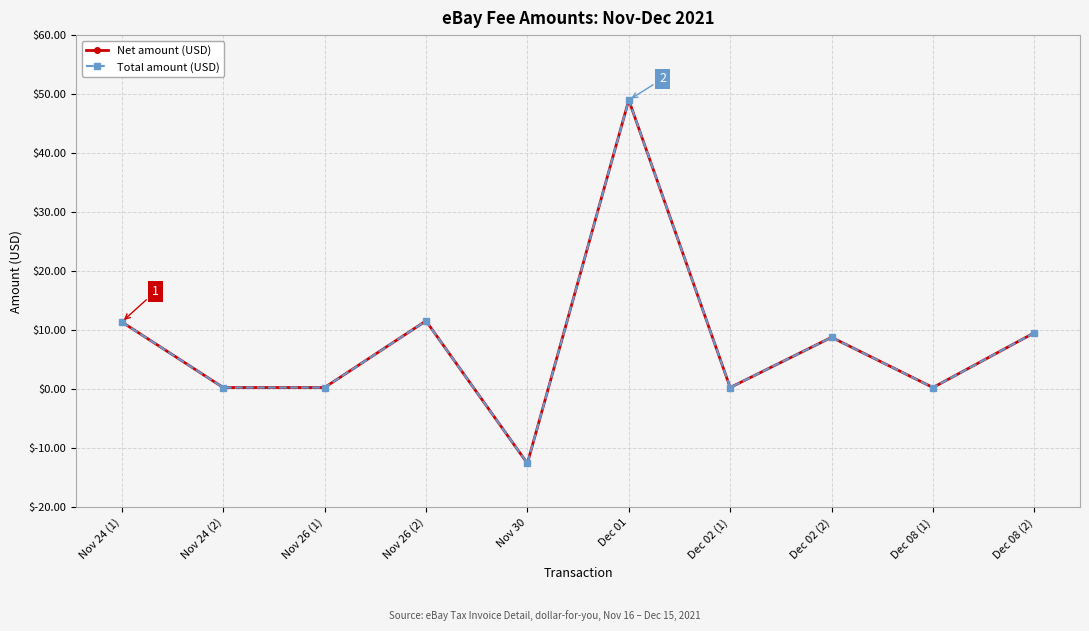

At how many categories does at least one series exceed 45?

1